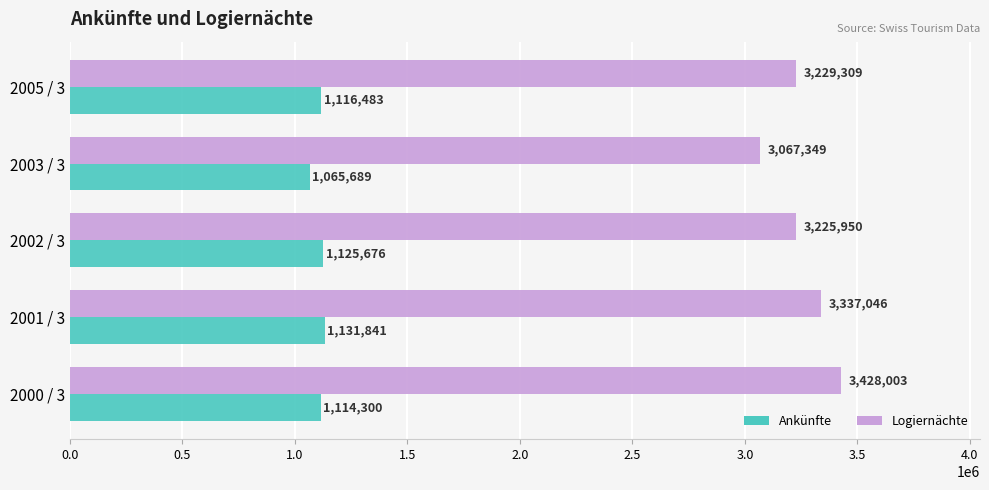

What is the spread (max minus min) of values at 2000 / 3?

2313703